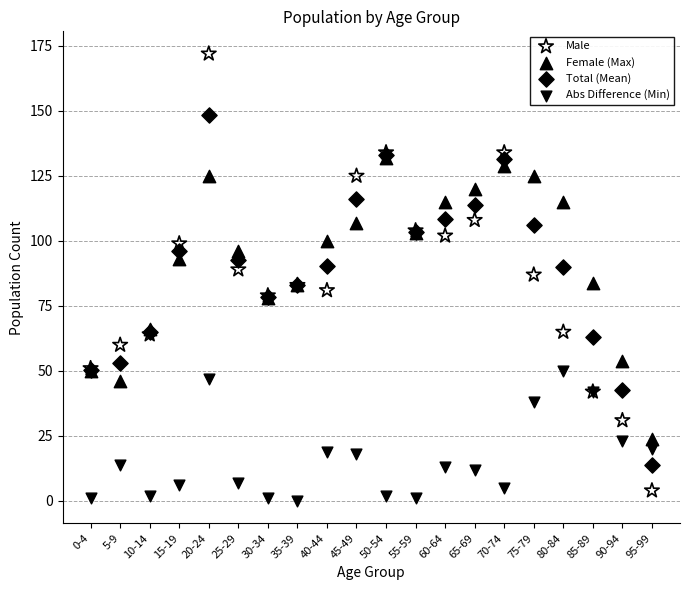

Which series reaches the minimum Y coordinate?

Abs Difference (Min)